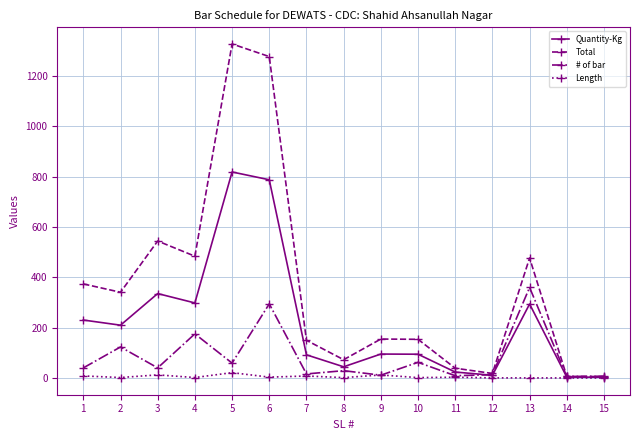

At which category does Total reach its first local peak?

3